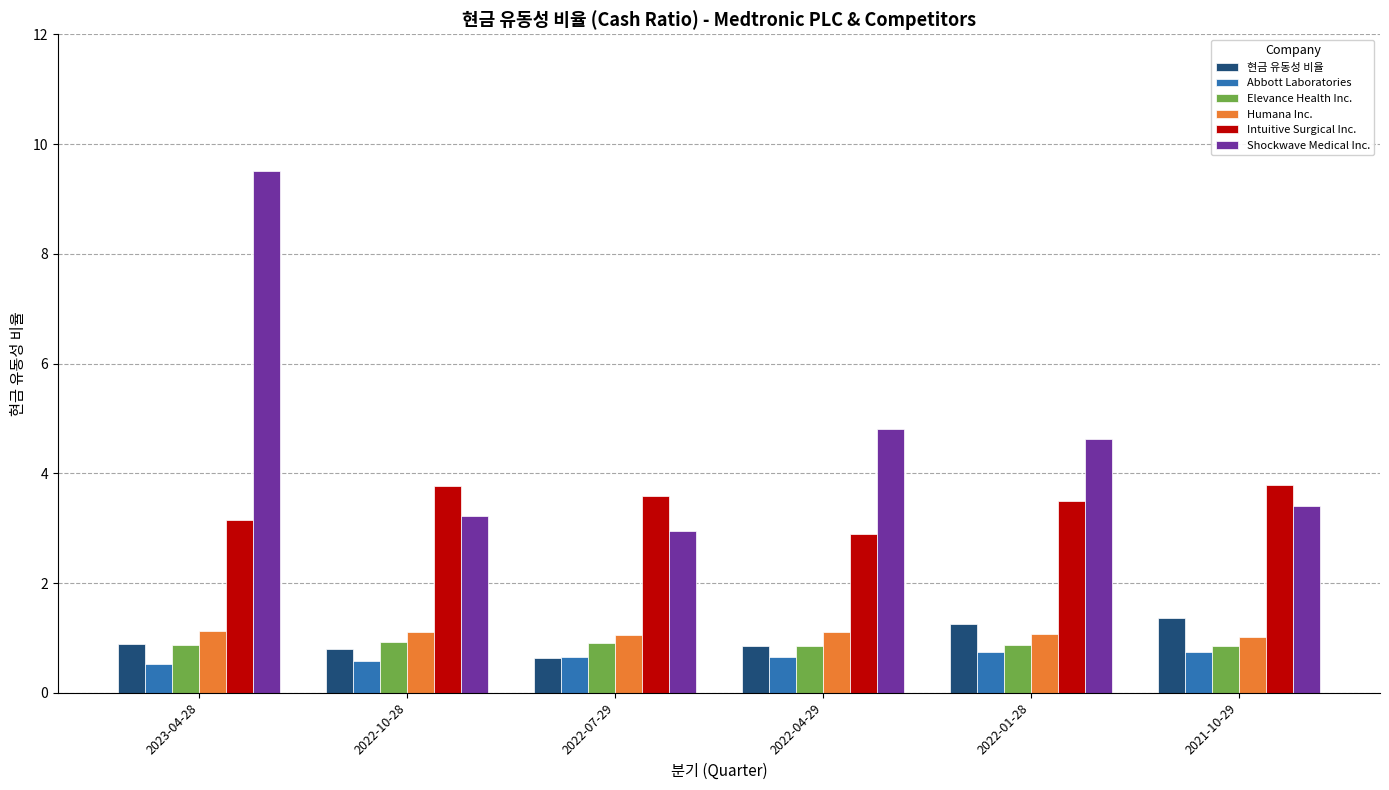

How many Elevance Health Inc. values are between 0 and 1?

6